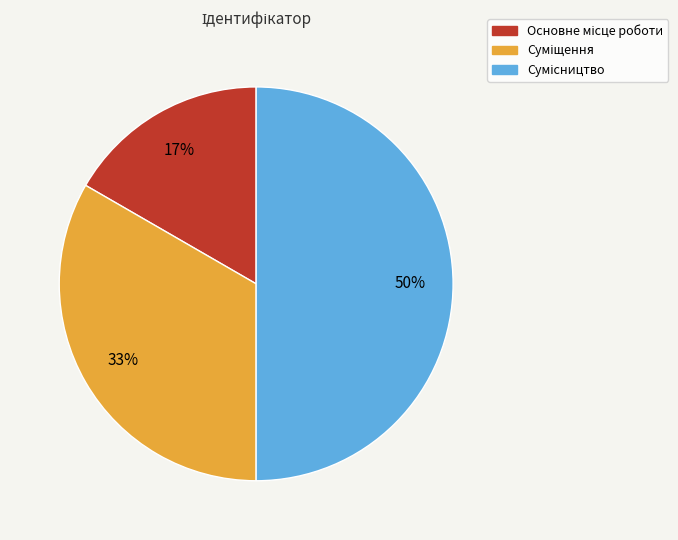

To the nearest percent, what is the average slice percentage?

33%